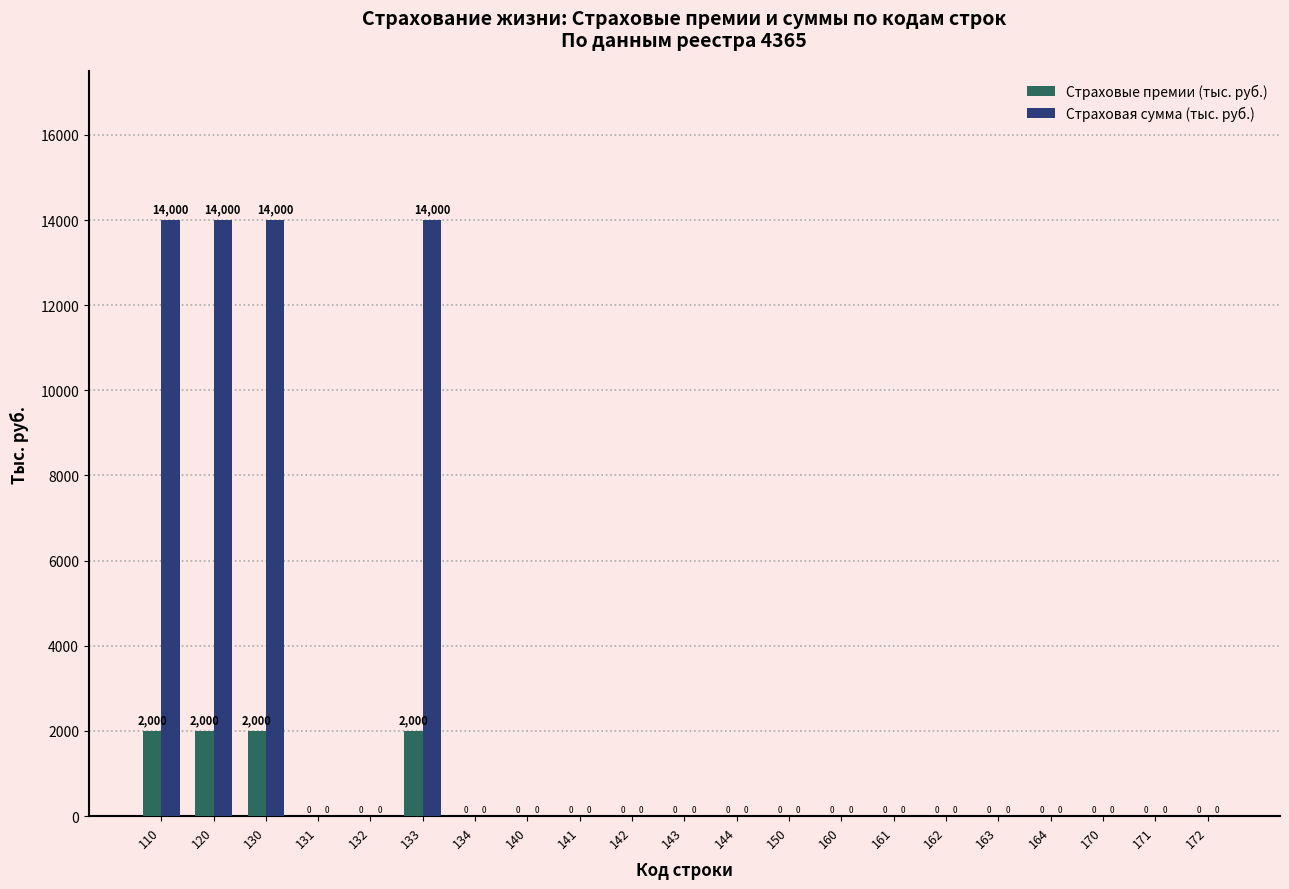

Which series has the largest total across all categories?

Страховая сумма (тыс. руб.)